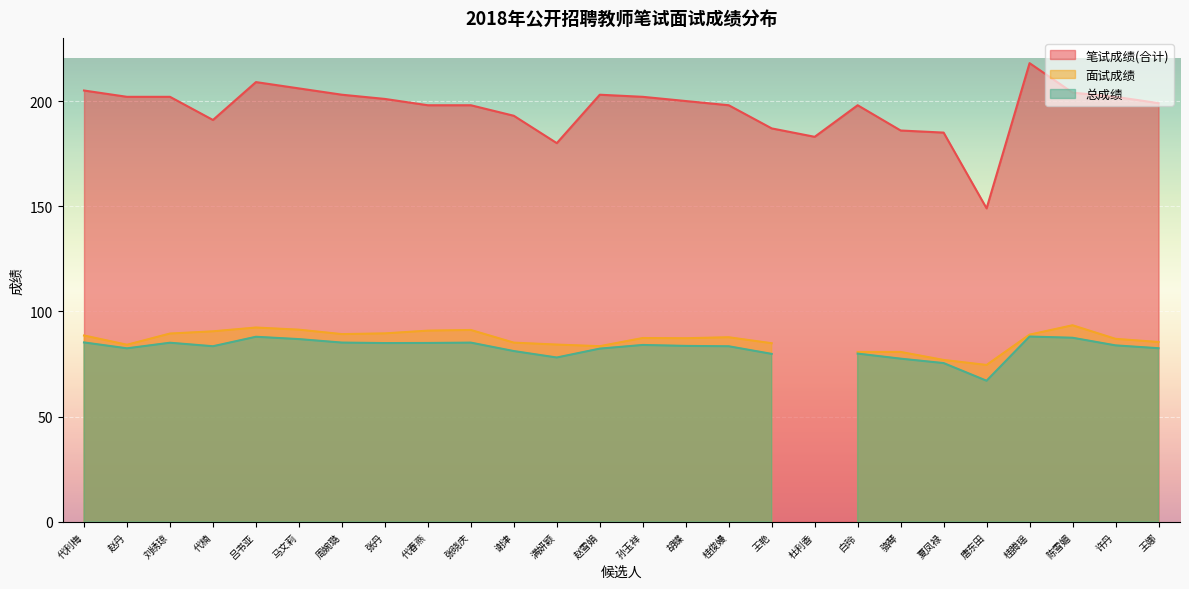

True or false: 笔试成绩(合计) has a value of 40 at 王娜.

False